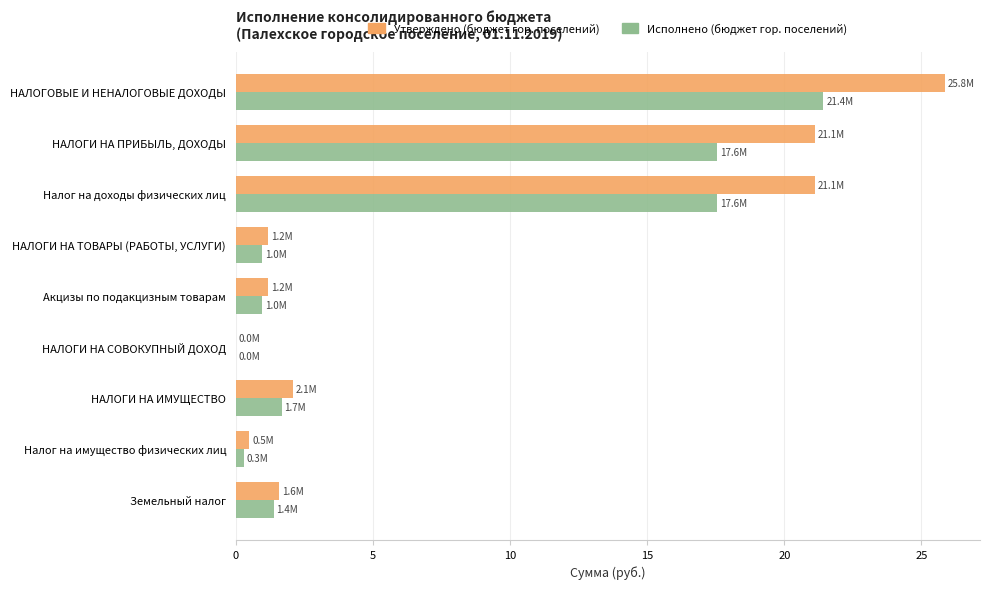

Is it true that Исполнено (бюджет гор. поселений) equals 17.6 at Налог на доходы физических лиц?

True